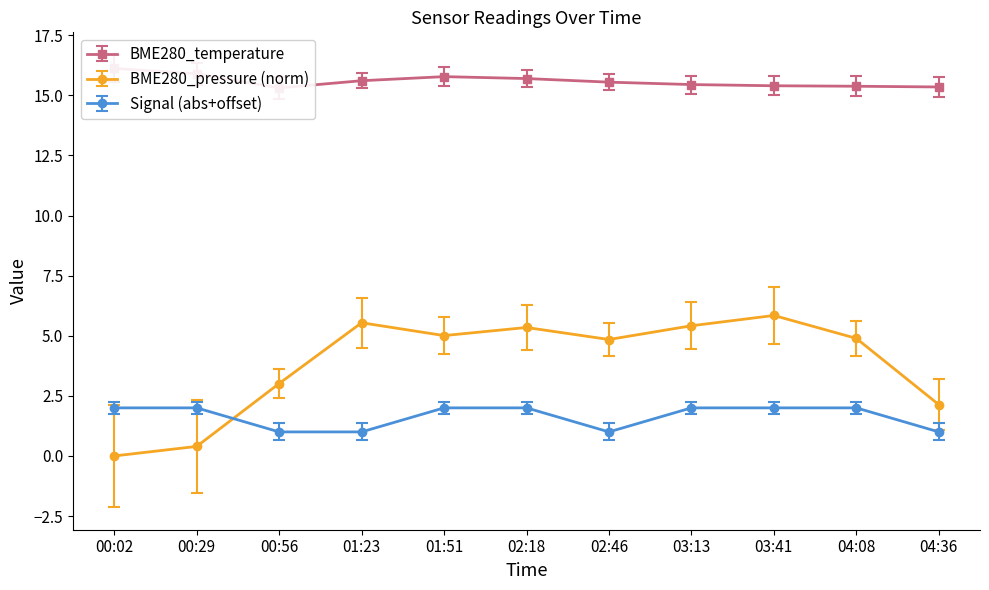

The value of Signal (abs+offset) at 02:46 is 1.0. True or false?

True